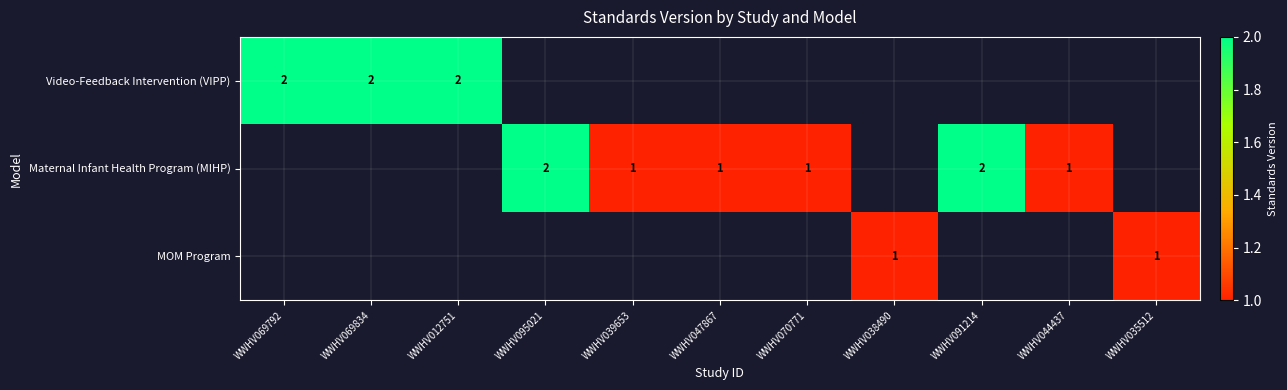

The Maternal Infant Health Program (MIHP) series shows 1 at WWHV044437. True or false?

True